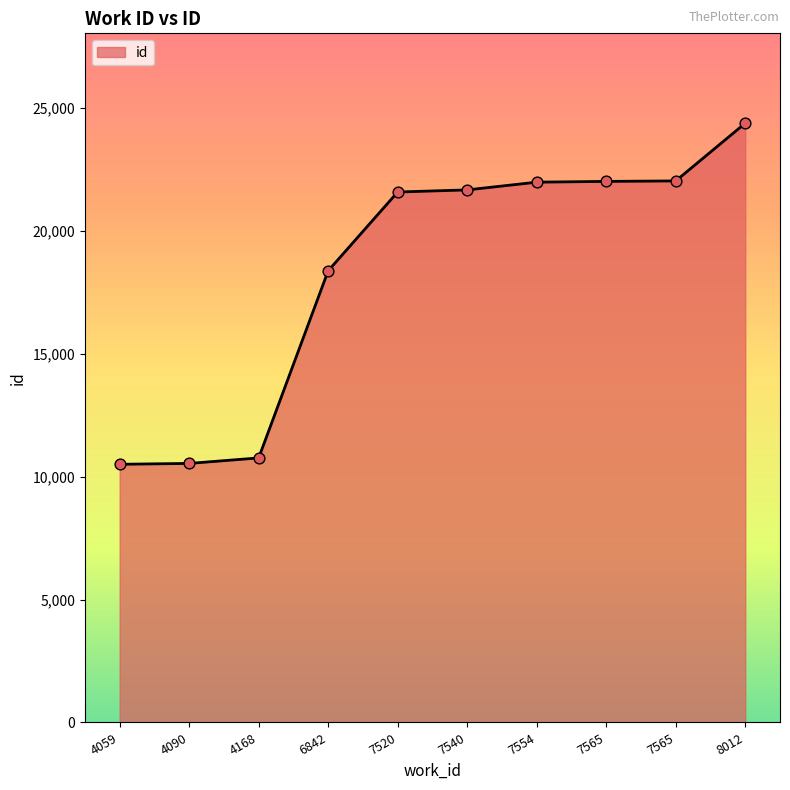

How many lines are shown in the chart?

1